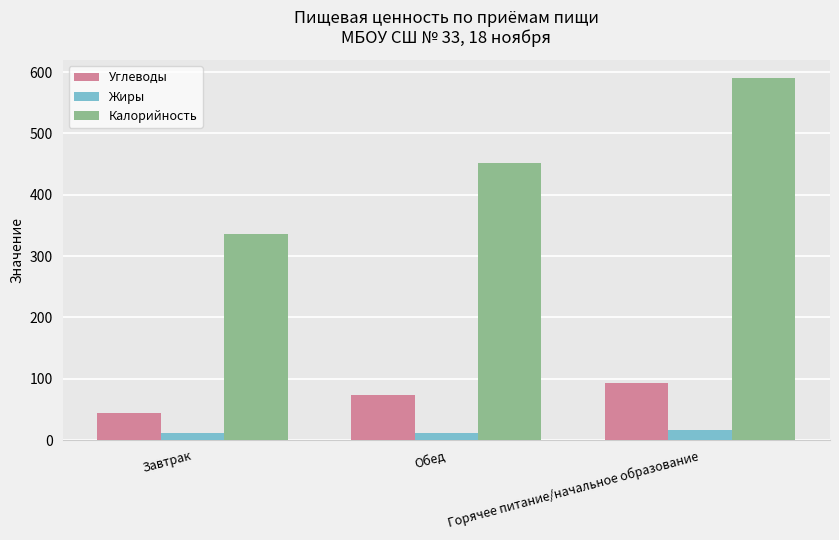

What is the label of the 3rd bar from the left?

Горячее питание/начальное образование